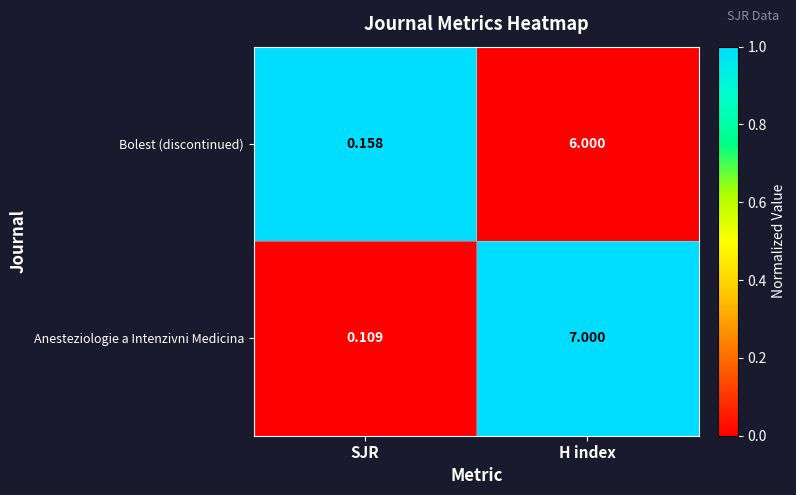

Which series has the largest range (max minus min)?

Anesteziologie a Intenzivni Medicina